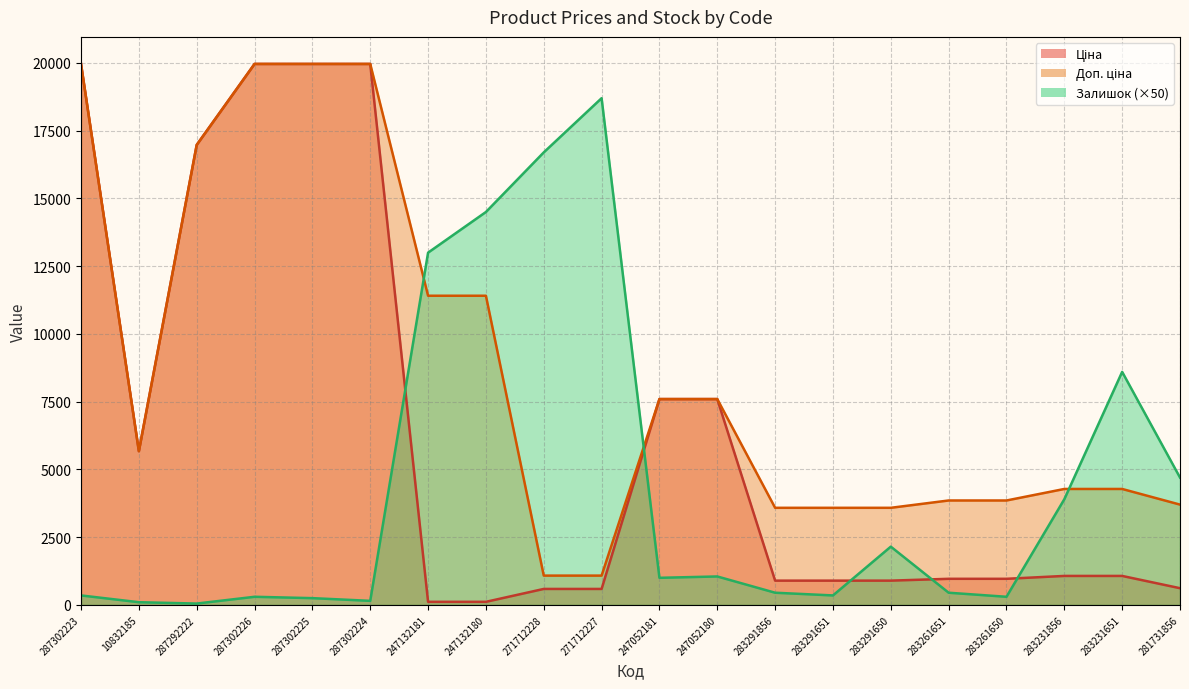

What is the sum of the Ціна values at 287302224 and 287302226?

39928.3